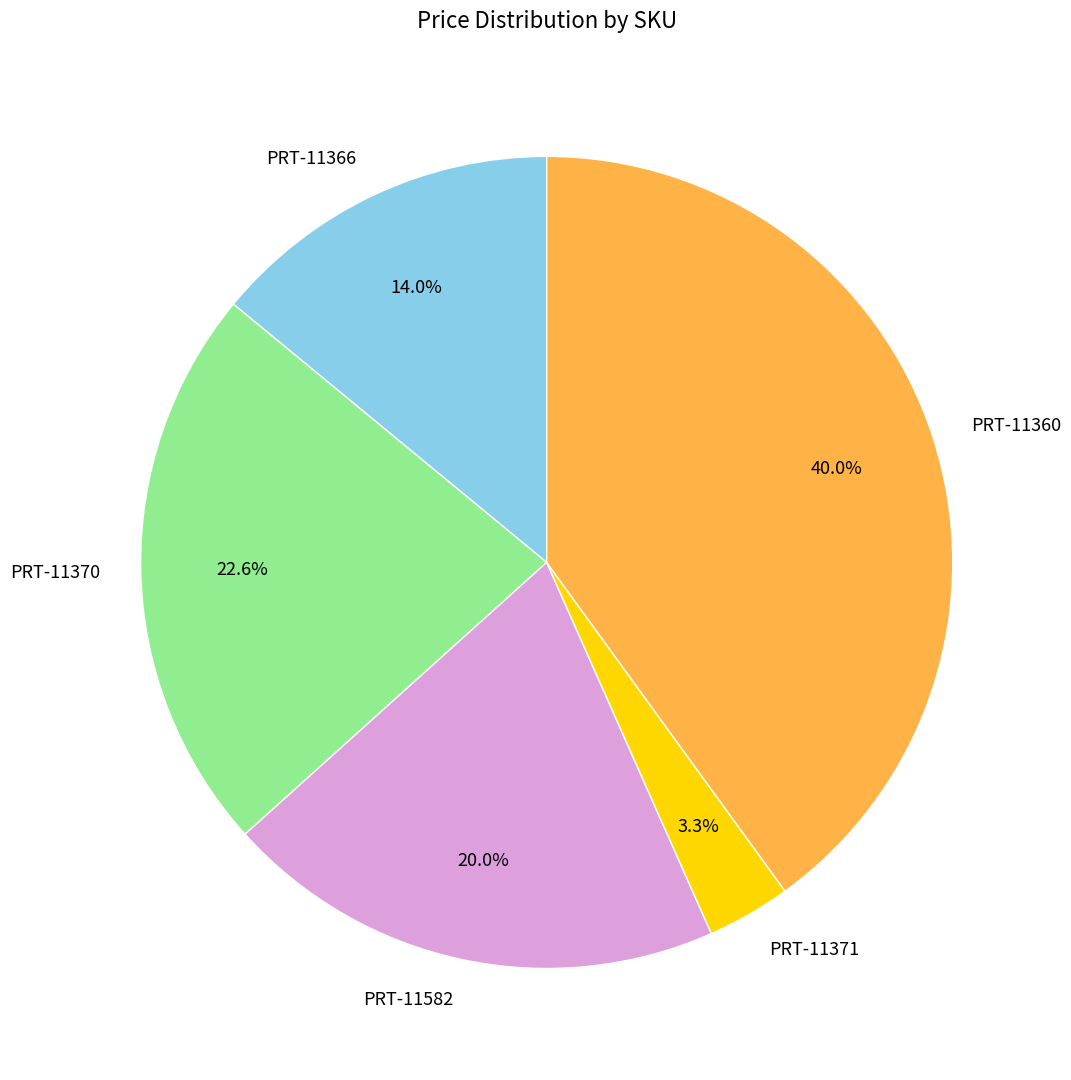

To the nearest percent, what percentage of the pie is PRT-11366?

14%